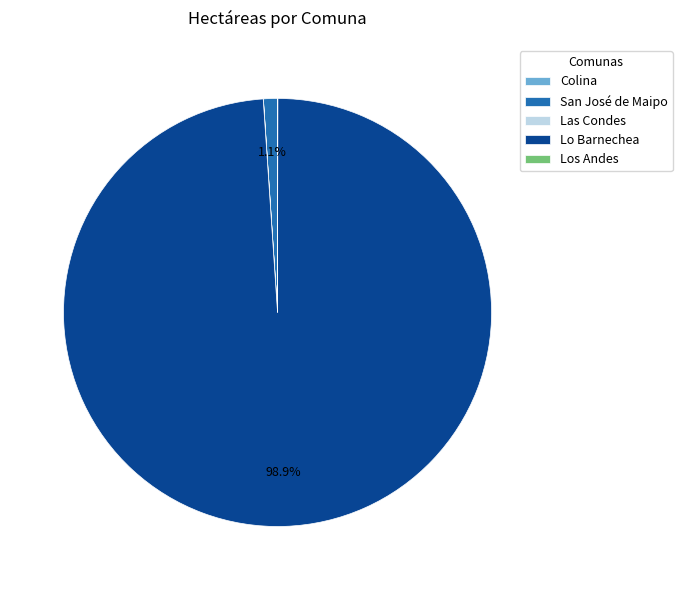

What percentage is NOT represented by San José de Maipo?

98.9%